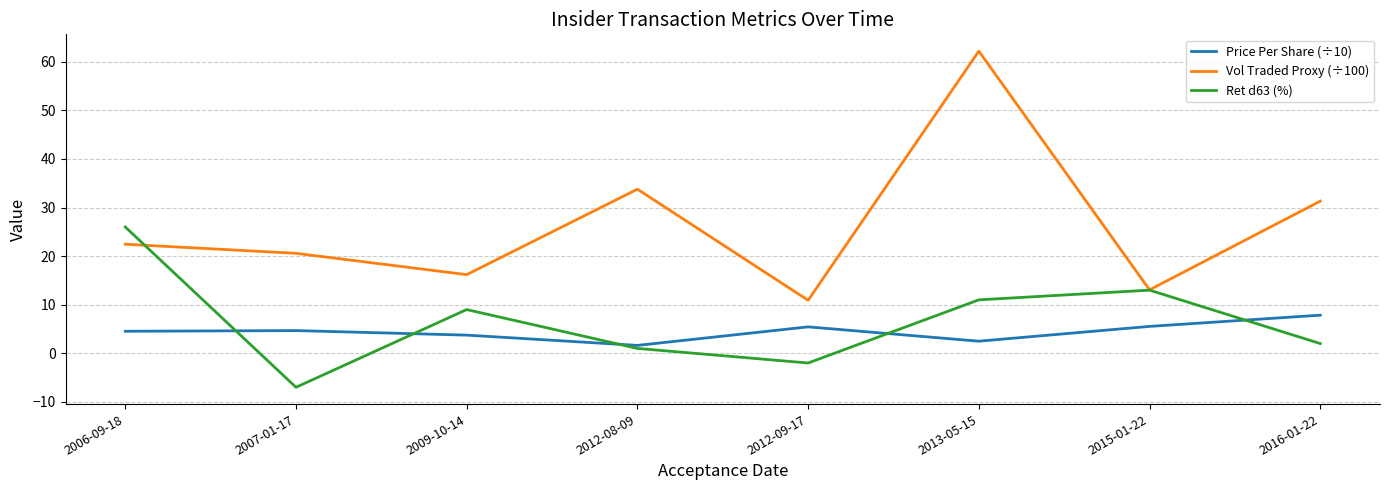

What is the sum of all Vol Traded Proxy (÷100) values?

210.5